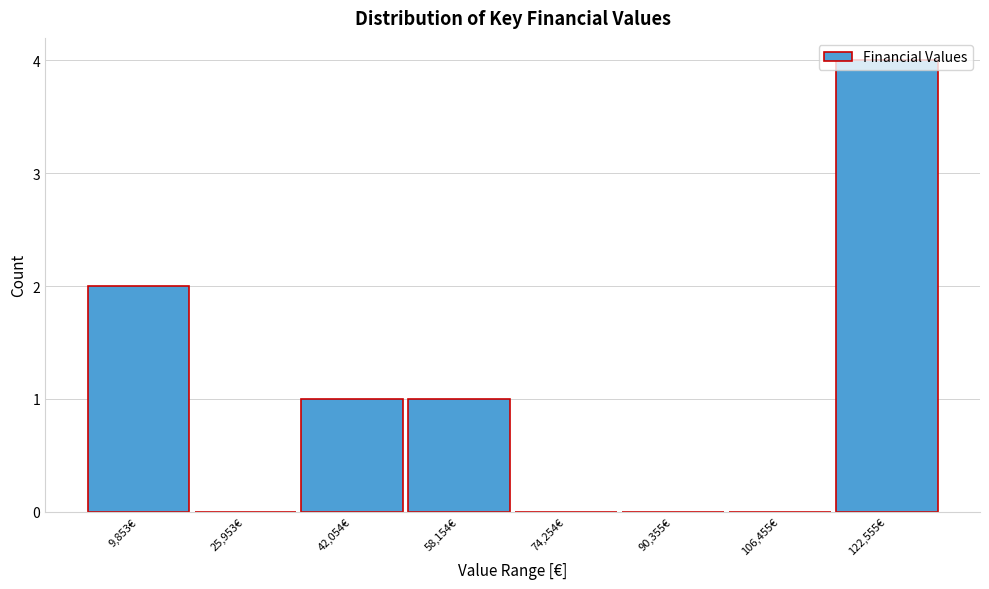

What is the sum of all values?

8